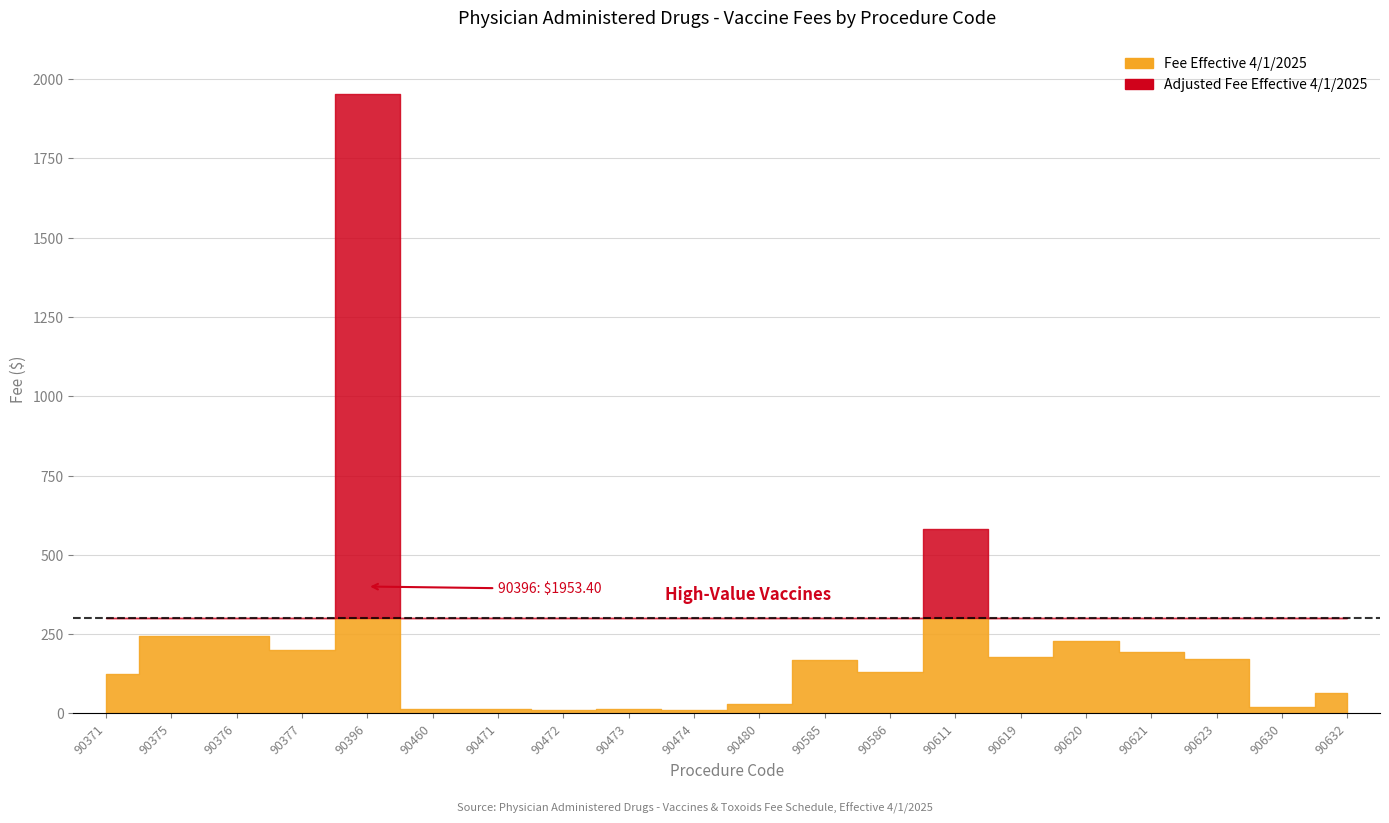

Where does the Fee Effective 4/1/2025 series first go above 168?

90375